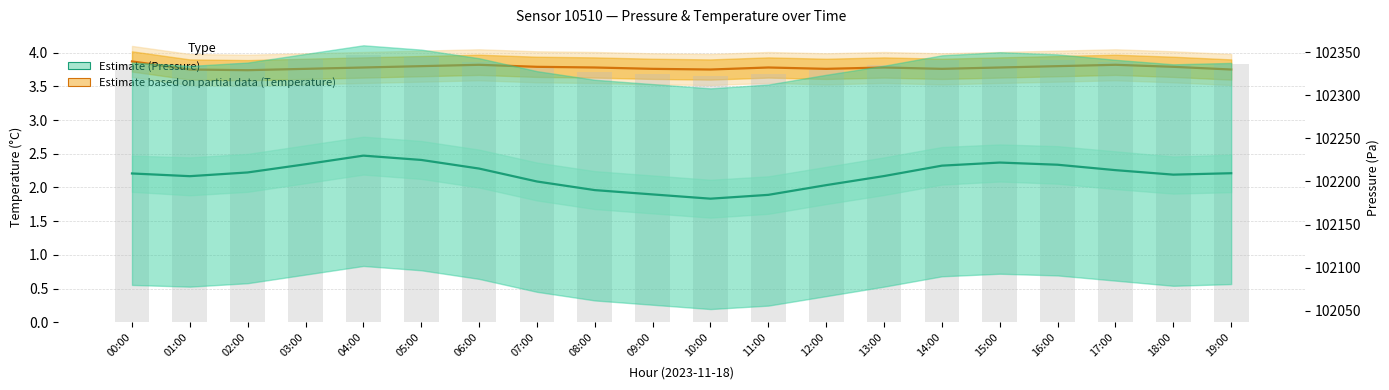

Read the Temperature (Partial Estimate) value at 19:00.

3.8